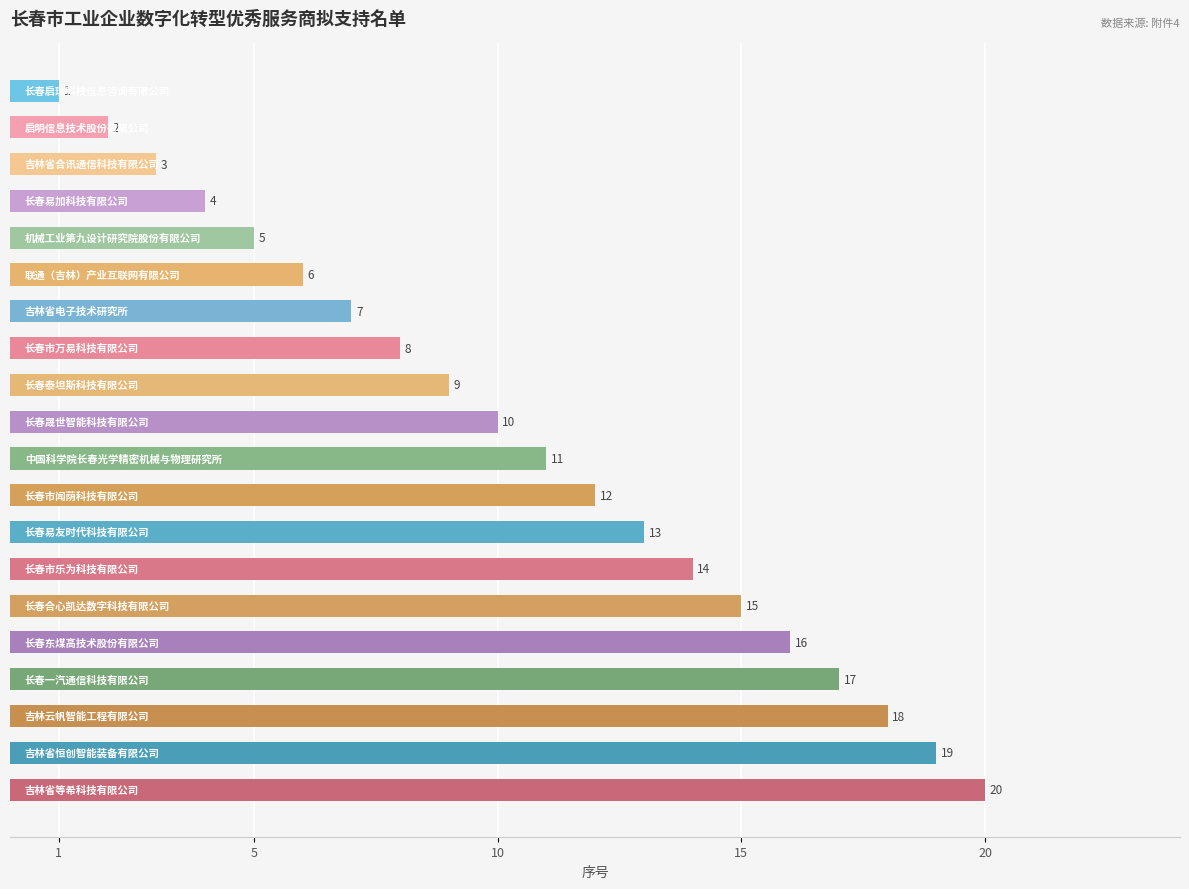

How many data points does each series have?

20